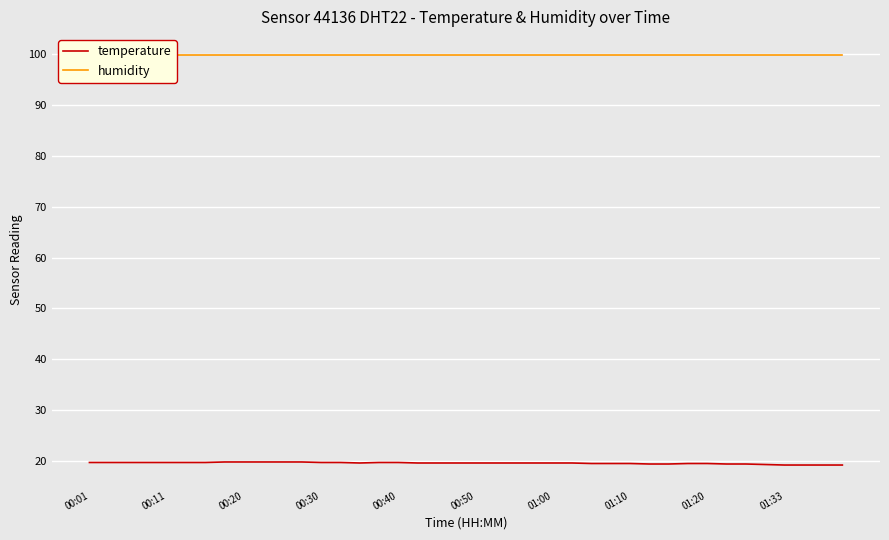

What is the average value of the humidity series?

99.9